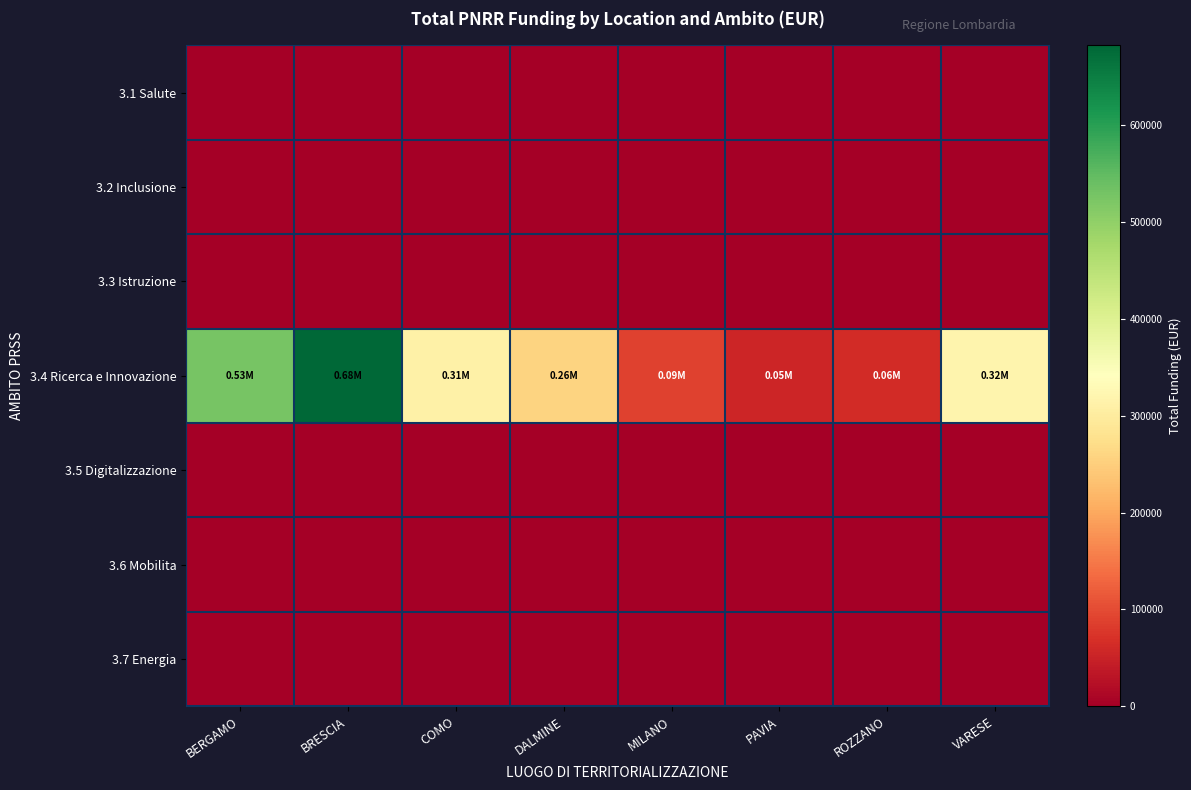

Between ROZZANO and PAVIA, which is larger?

ROZZANO